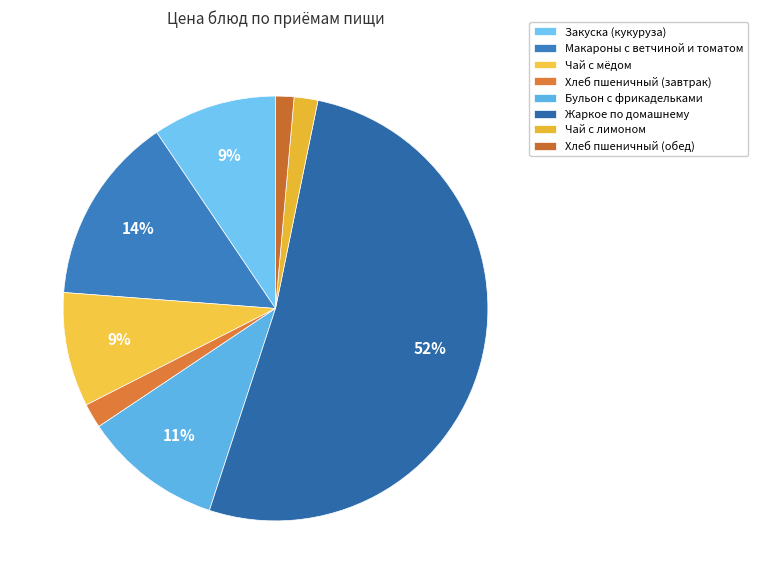

How much of the chart is everything except Хлеб пшеничный (завтрак)?

98.1%